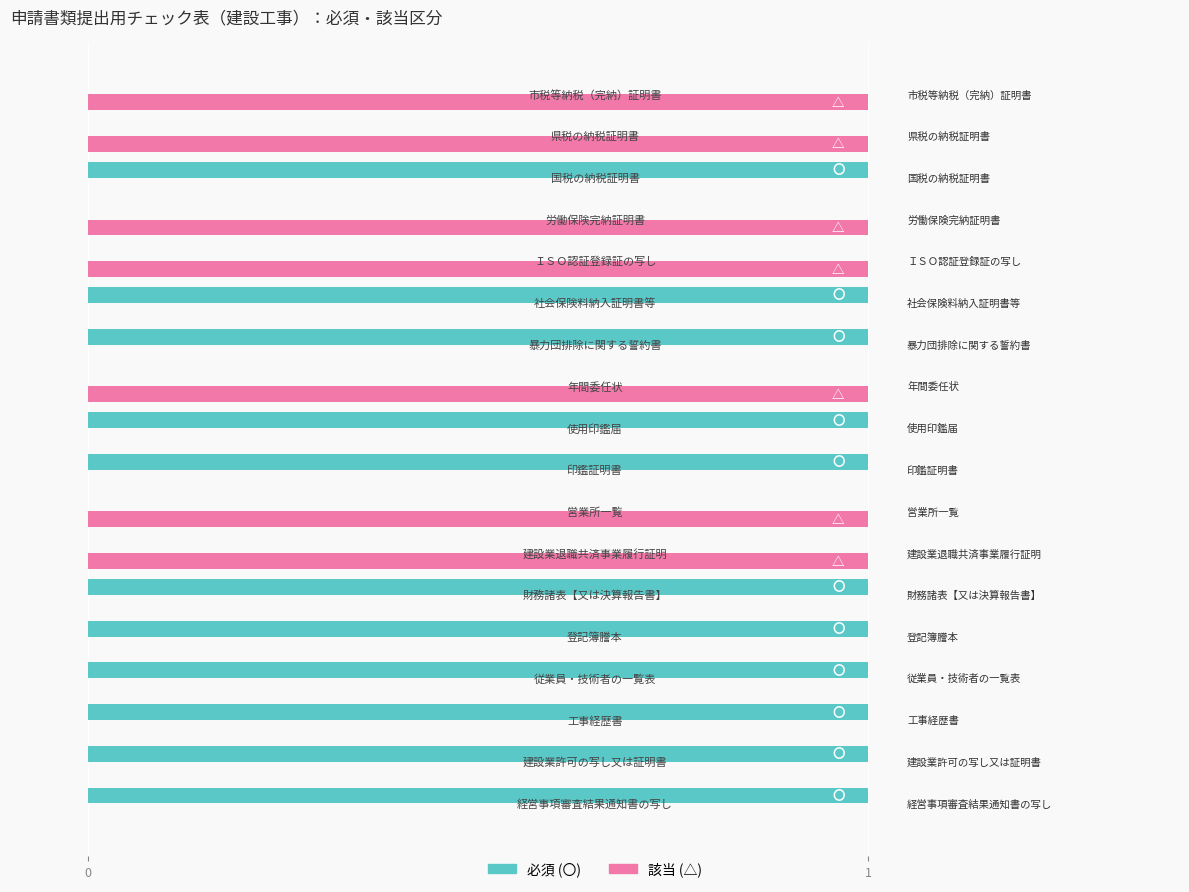

Count the number of data series in this chart.

2